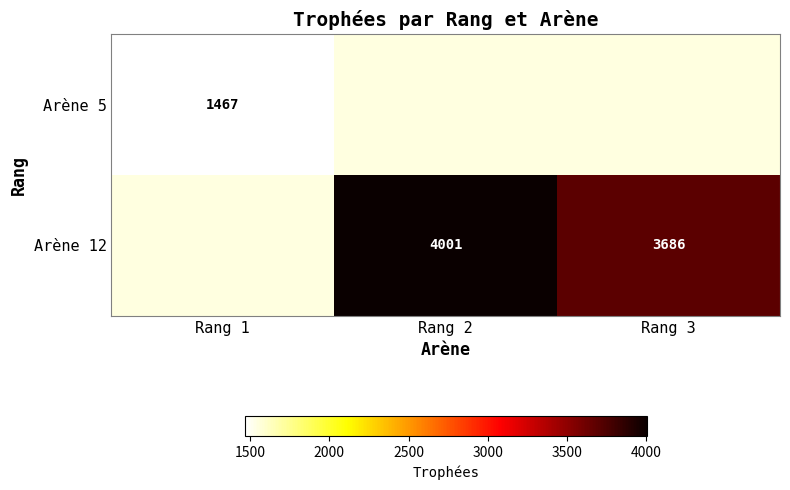

True or false: Arène 12 has a value of 4001 at Rang 2.

True